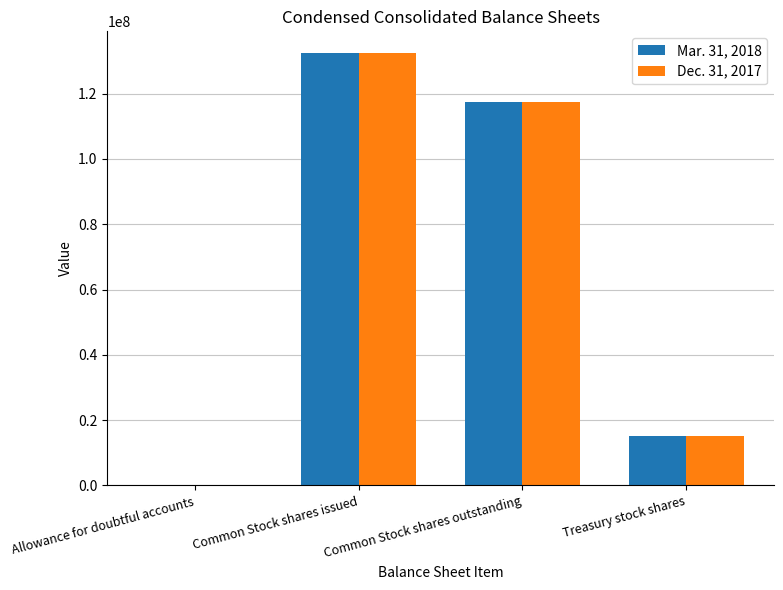

True or false: Dec. 31, 2017 has a value of 41641473 at Common Stock shares outstanding.

False